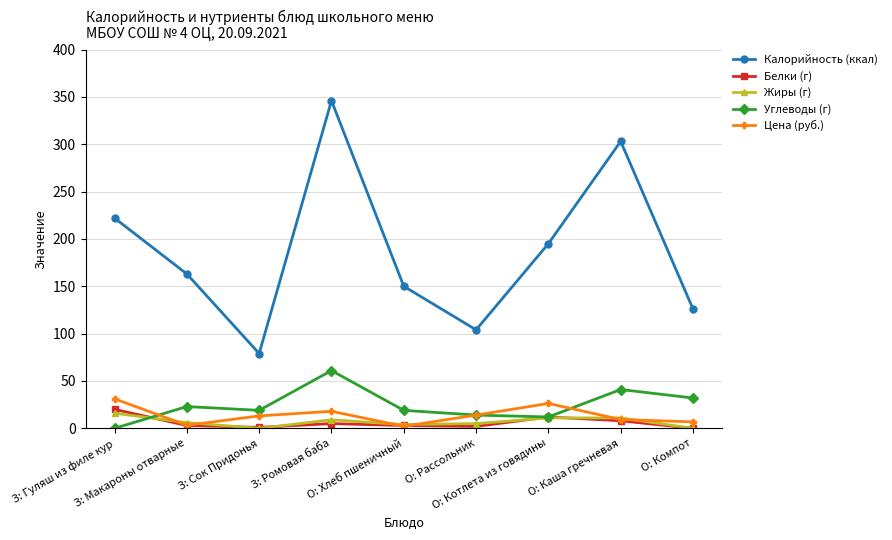

Count the number of data series in this chart.

5